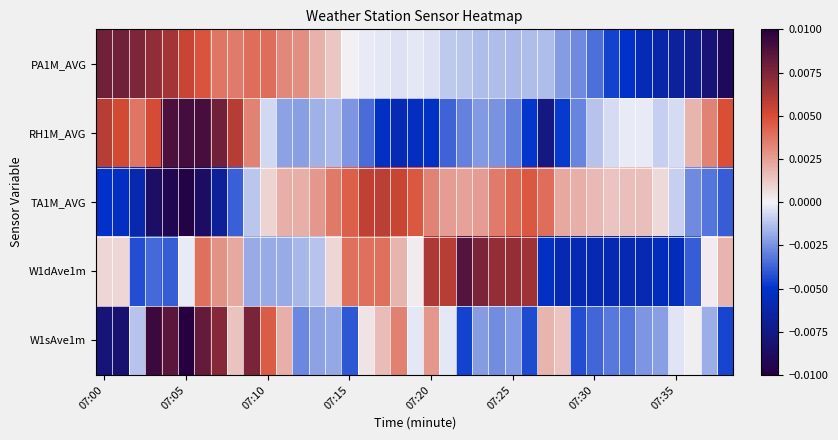

At how many categories does at least one series exceed 0?

38